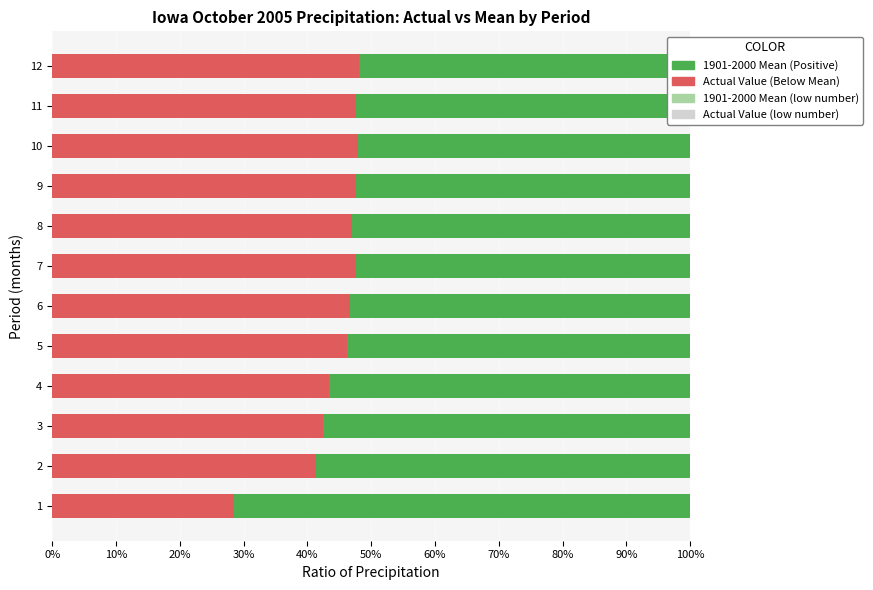

Between 5 and 9, which series saw the biggest shift?

Value (Actual)